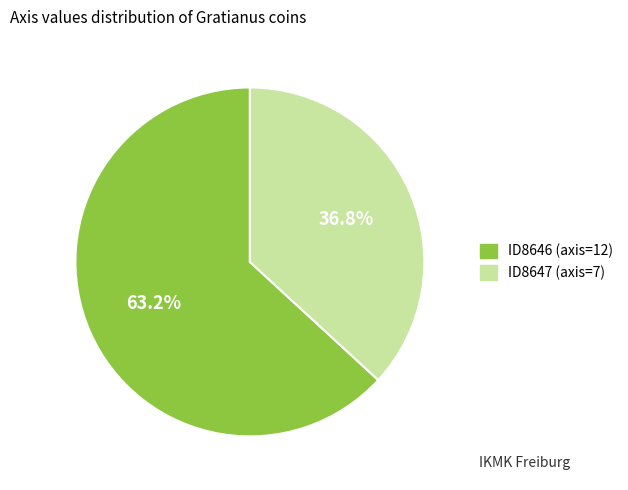

Approximately how many times larger is the value at ID8646 (axis=12) compared to ID8647 (axis=7)?

1.7